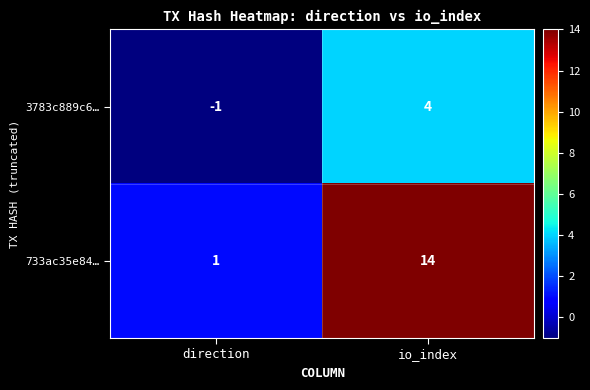

At which category does the chart reach its minimum across all series?

direction